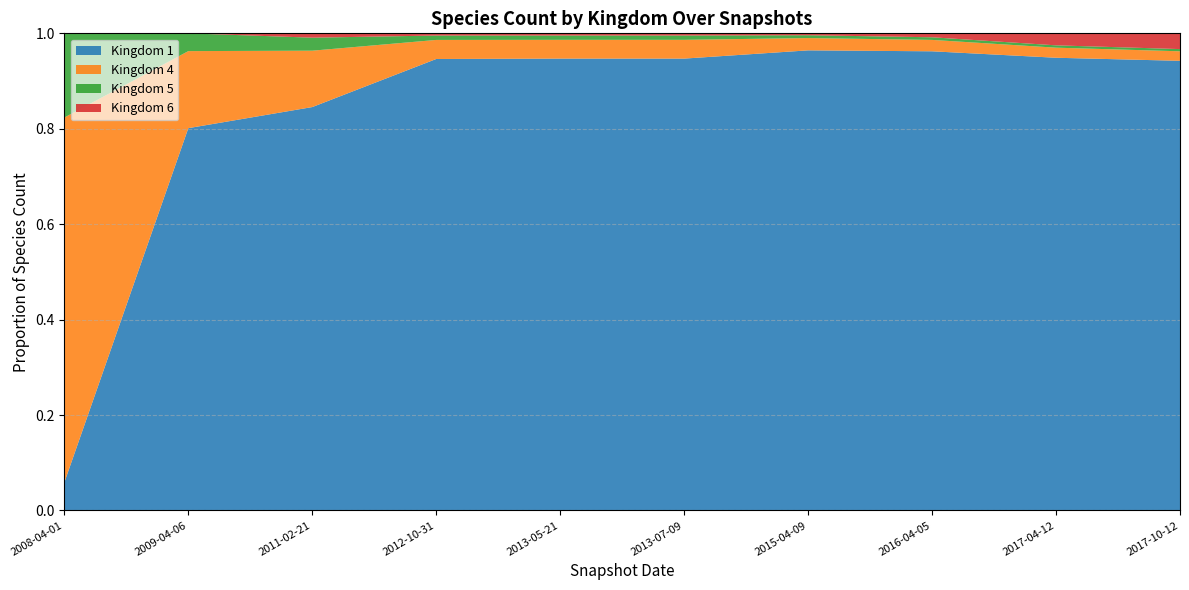

Reading left to right, extract all data points from this chart.

1: 2	129	186	616	626	626	973	1048	1168	1227
4: 26	26	26	26	26	26	26	26	26	26
5: 6	6	6	6	6	6	6	6	6	6
6: 0	0	2	3	3	3	4	9	31	43